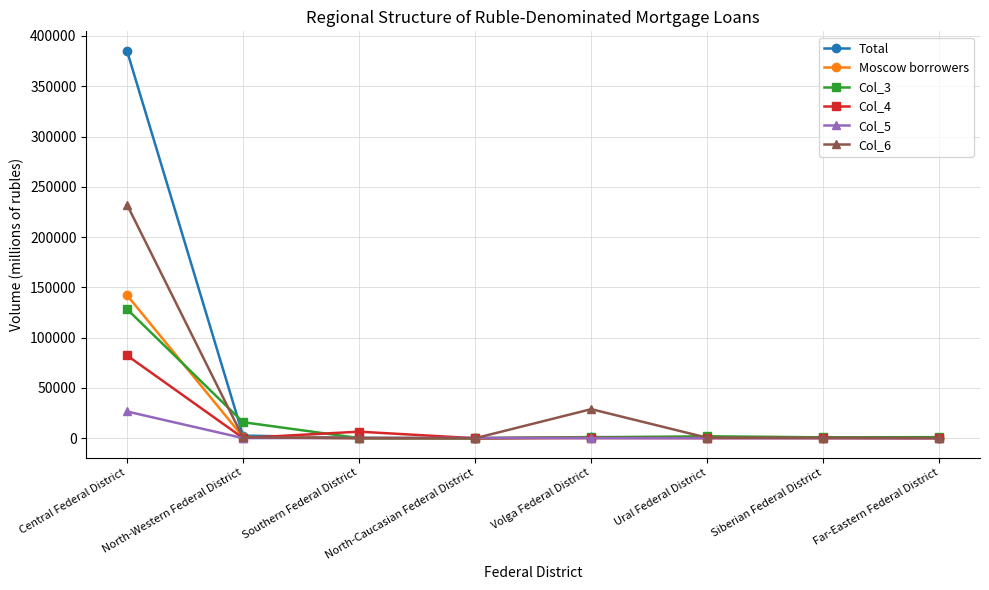

The value of Total at Central Federal District is 528822. True or false?

False